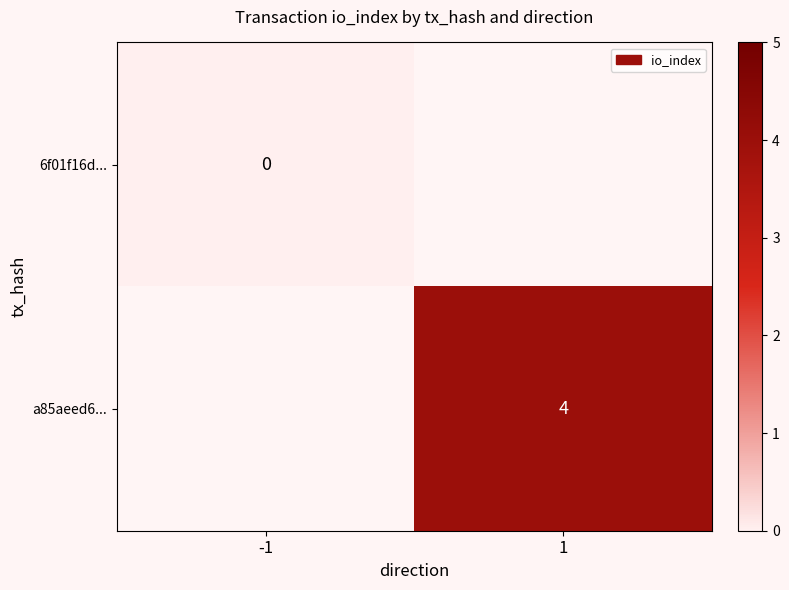

At how many categories does at least one series exceed 2?

1